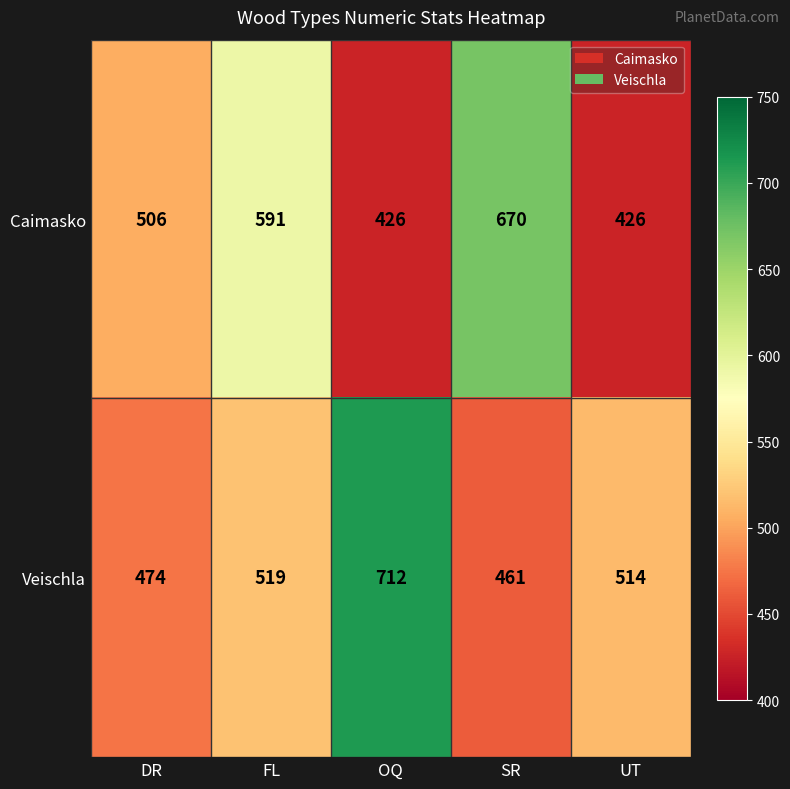

What value does the Caimasko series have at DR?

506